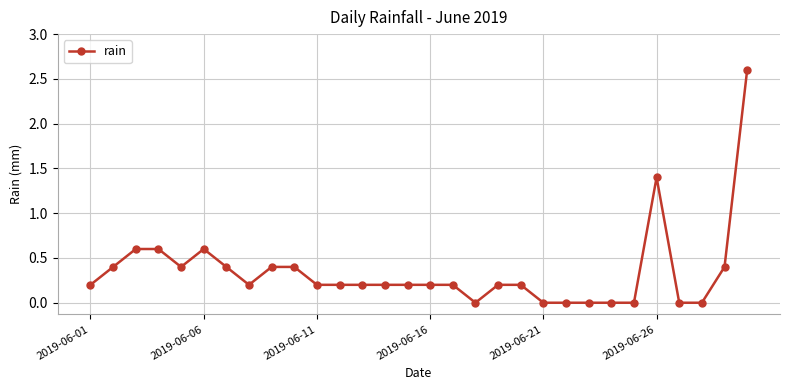

How many data points does each series have?

30